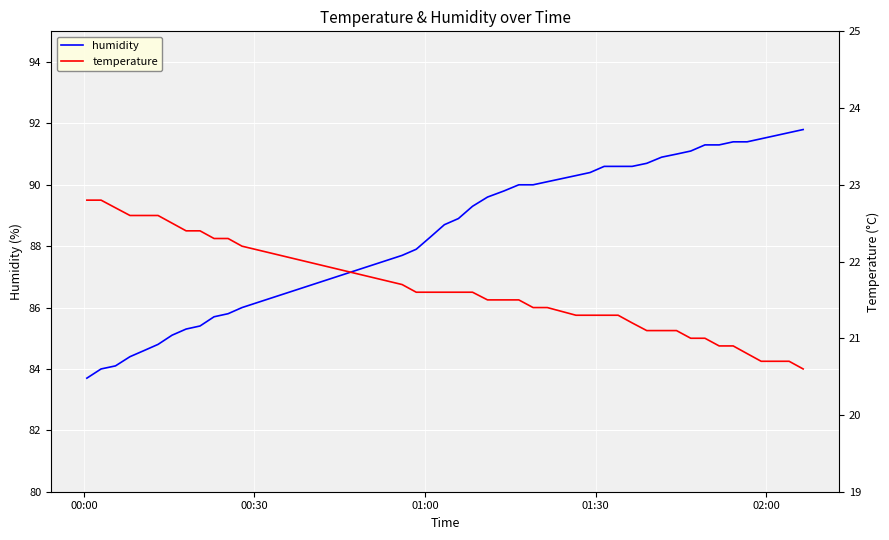

What is the lowest value of the humidity series?

83.7